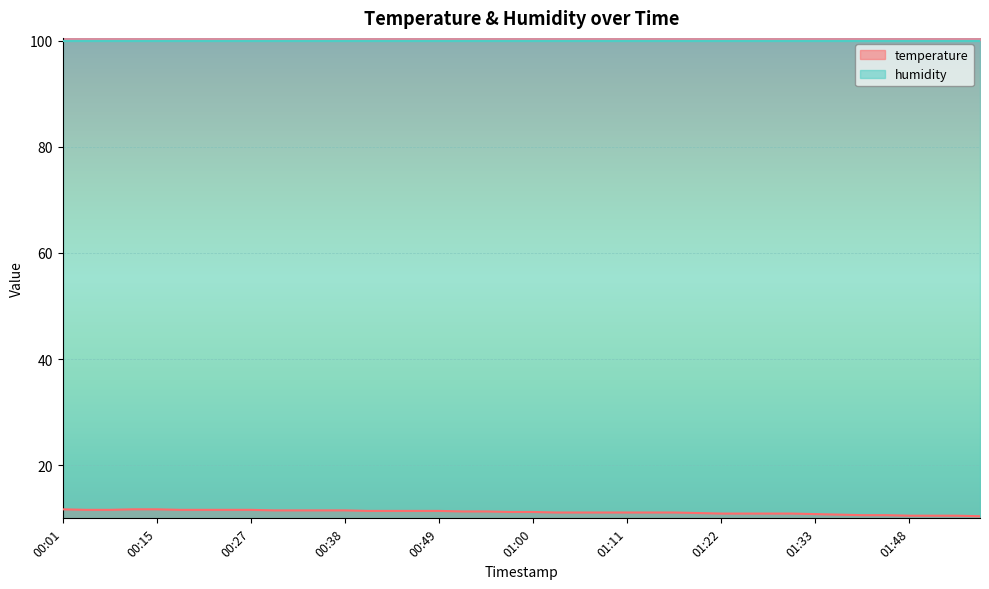

True or false: there are more than 0 points higher than both neighbors.

False